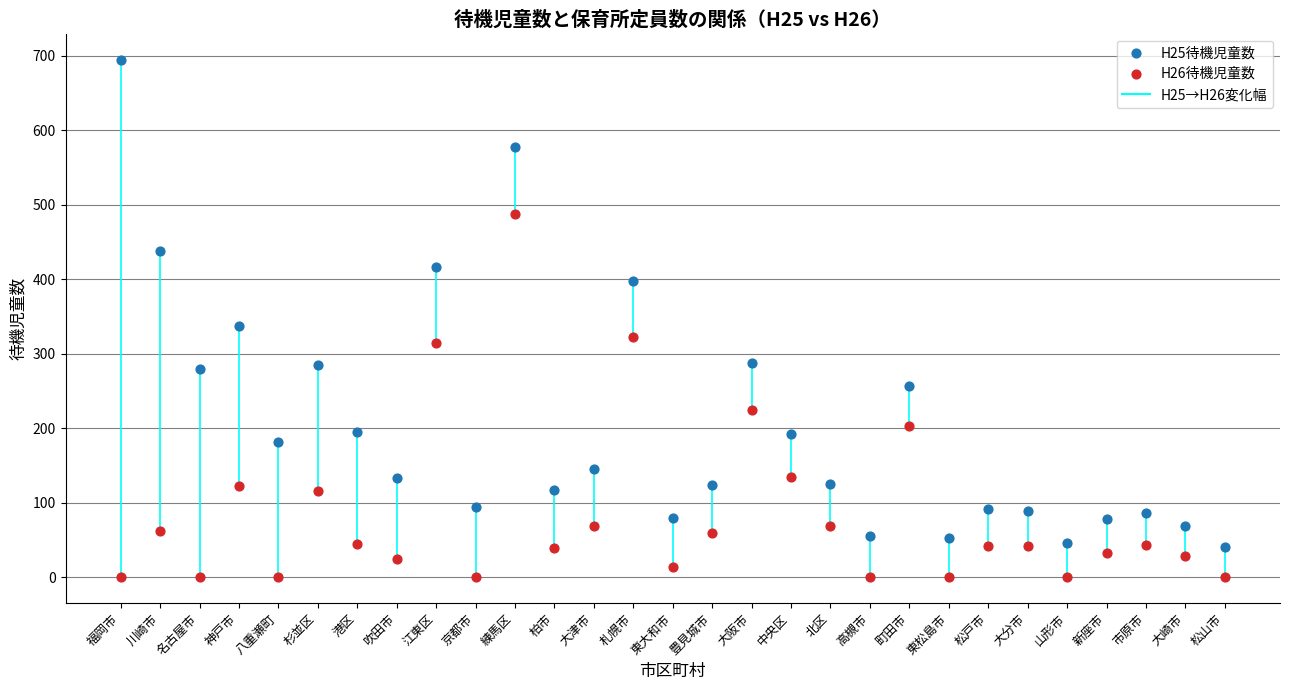

Across all series, what Y value is closest to 347?

337